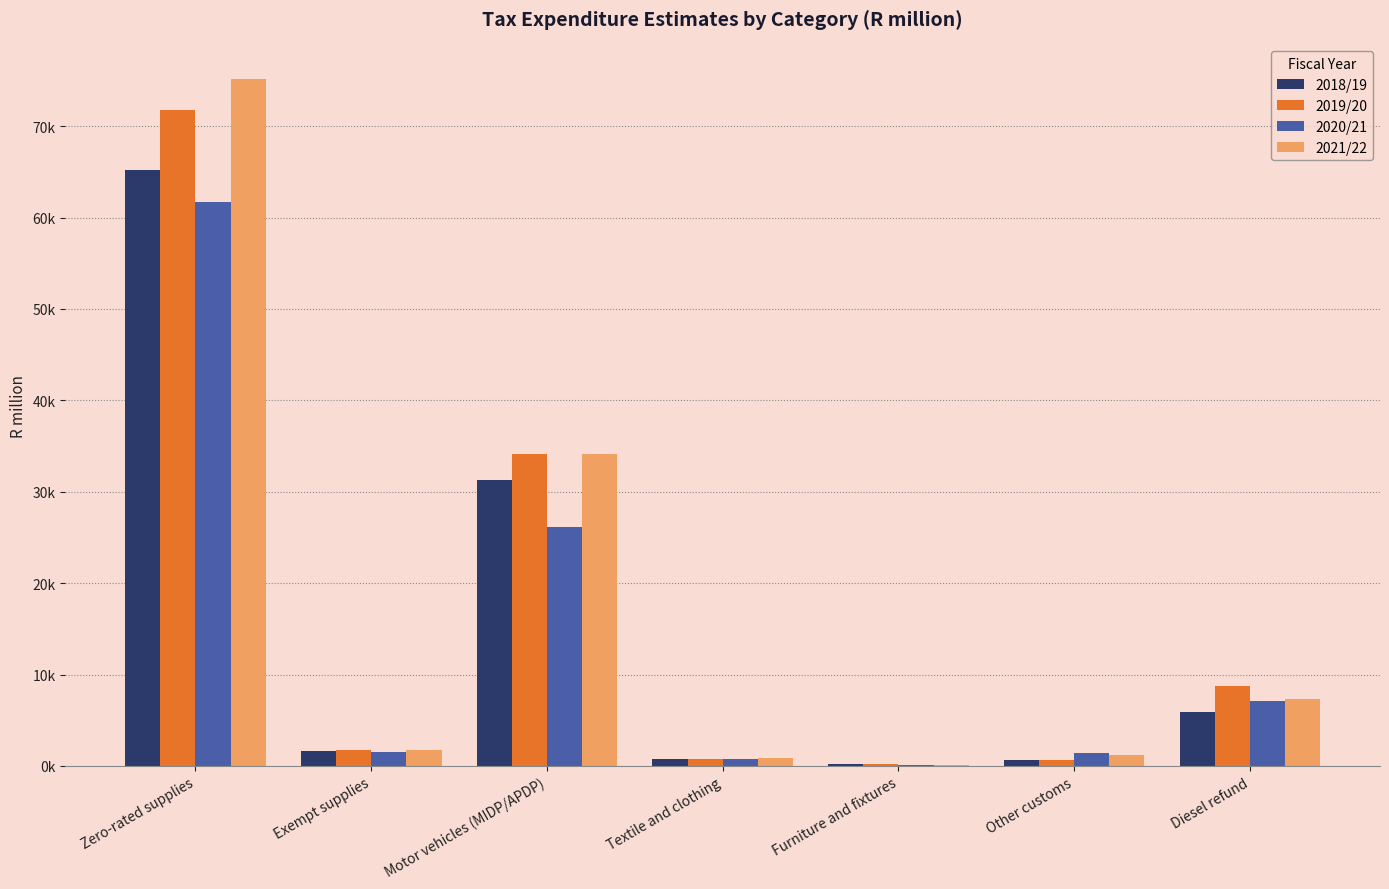

Which series has the largest range (max minus min)?

2021/22